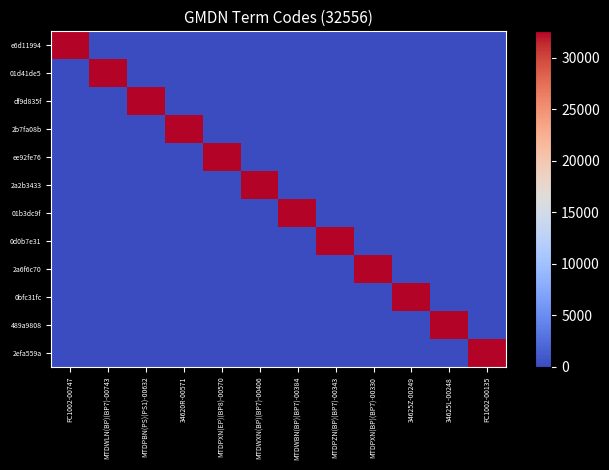

At which category is the sum across all series the highest?

FC1002-00747